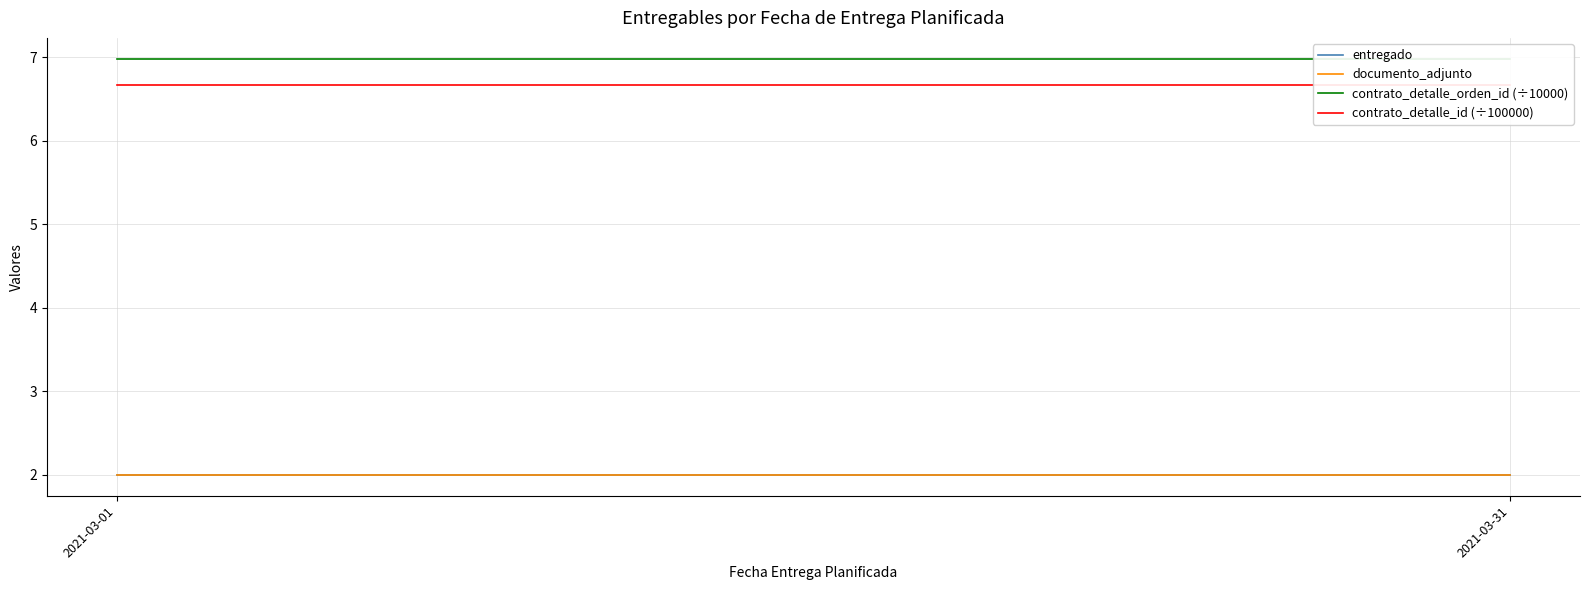

True or false: contrato_detalle_id (÷100000) has a value of 1.9 at 2021-03-01.

False